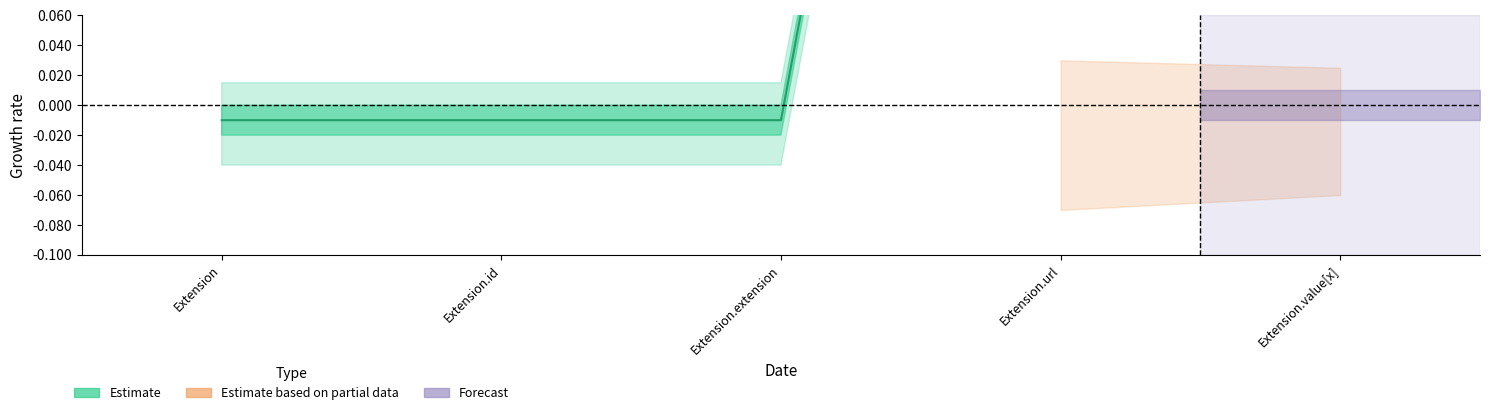

Does the chart have visible grid lines?

No